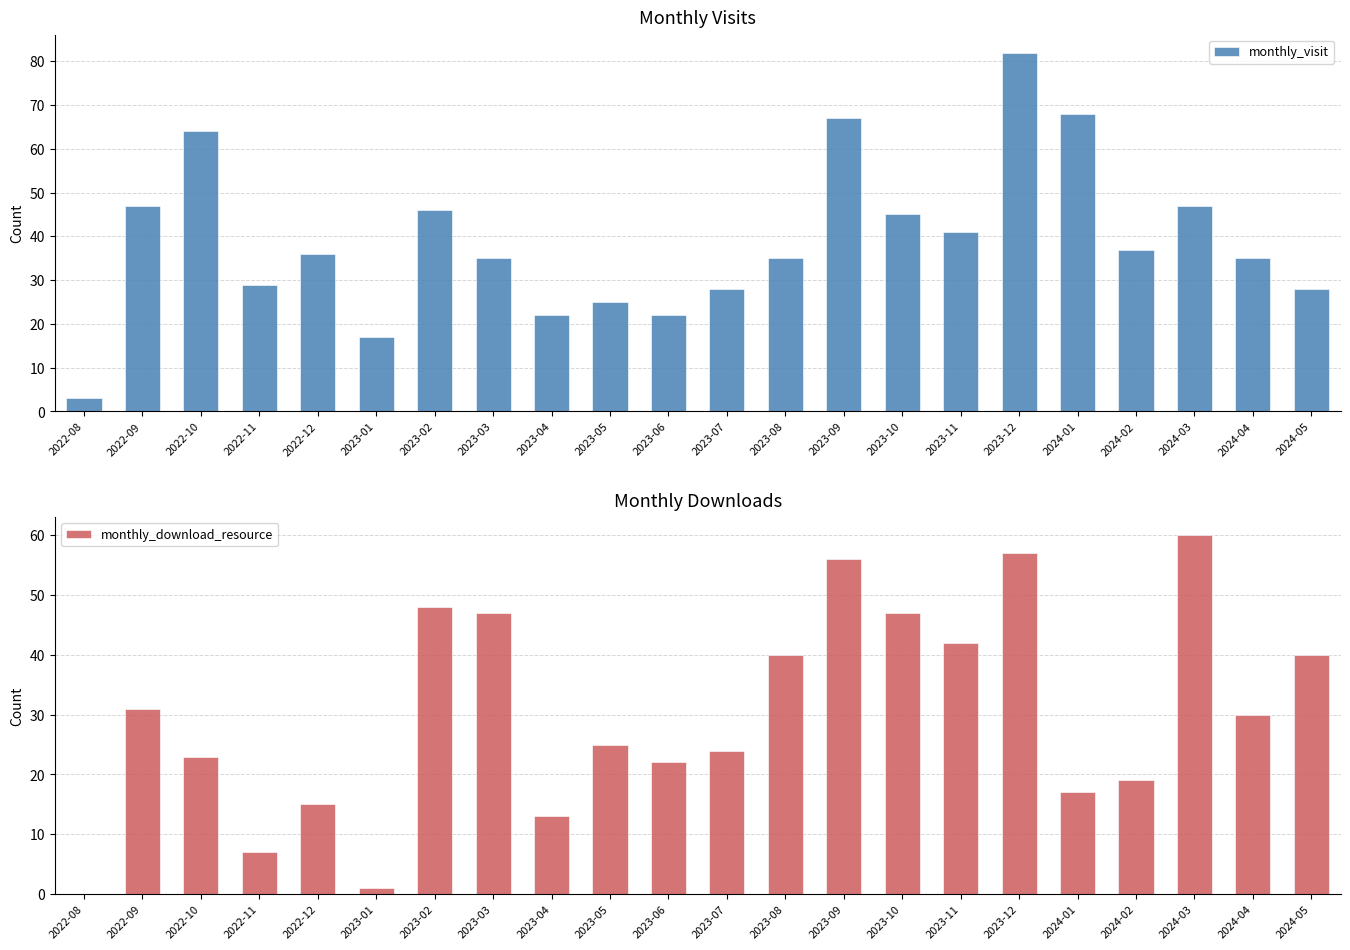

How many data points in monthly_download_resource are above 30?

10